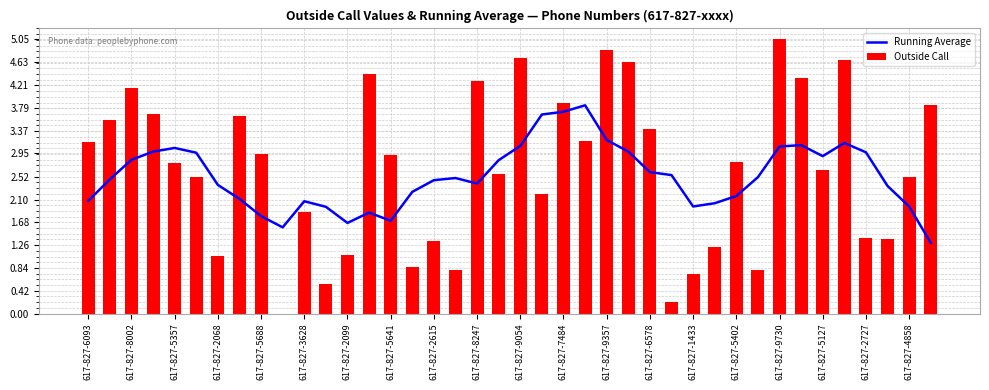

Are the bars grouped side by side (vs. stacked)?

Yes